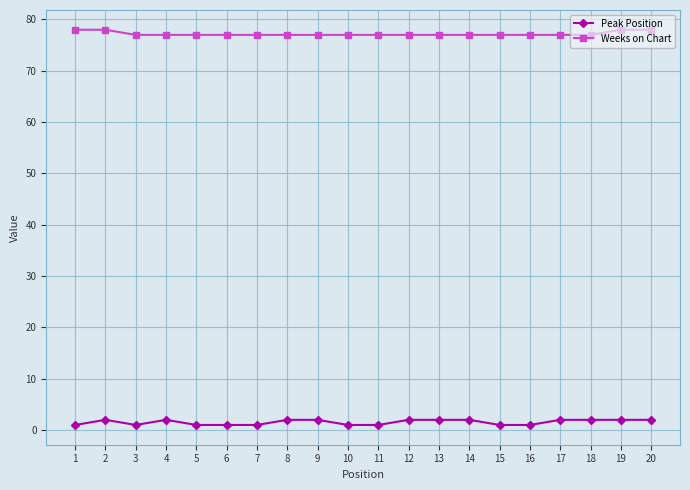

What is the value of the Peak Position point at the 7th from the left?

1